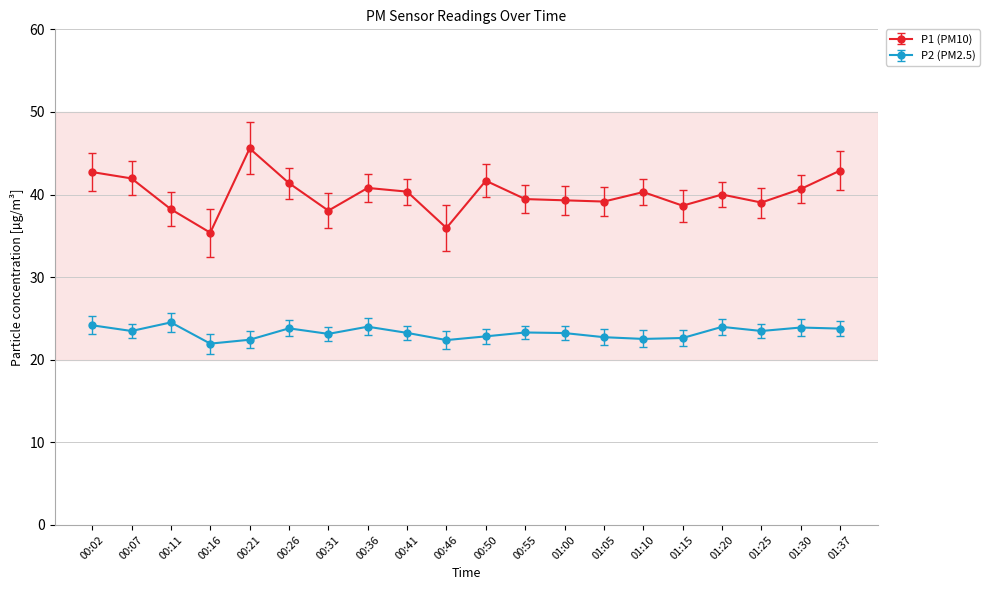

What is the maximum value for P1 (PM10)?

45.6